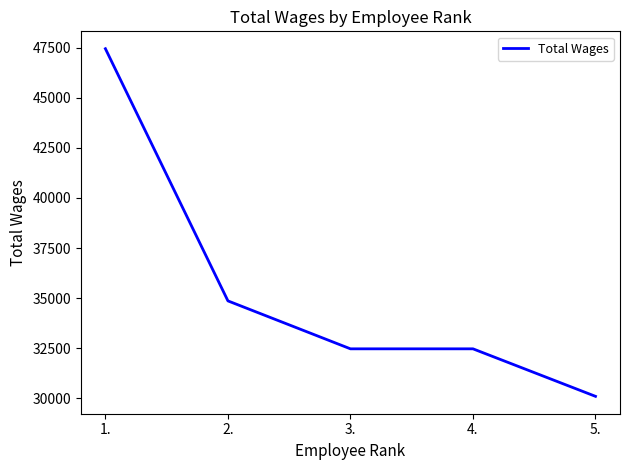

What is the minimum value shown in the chart?

30098